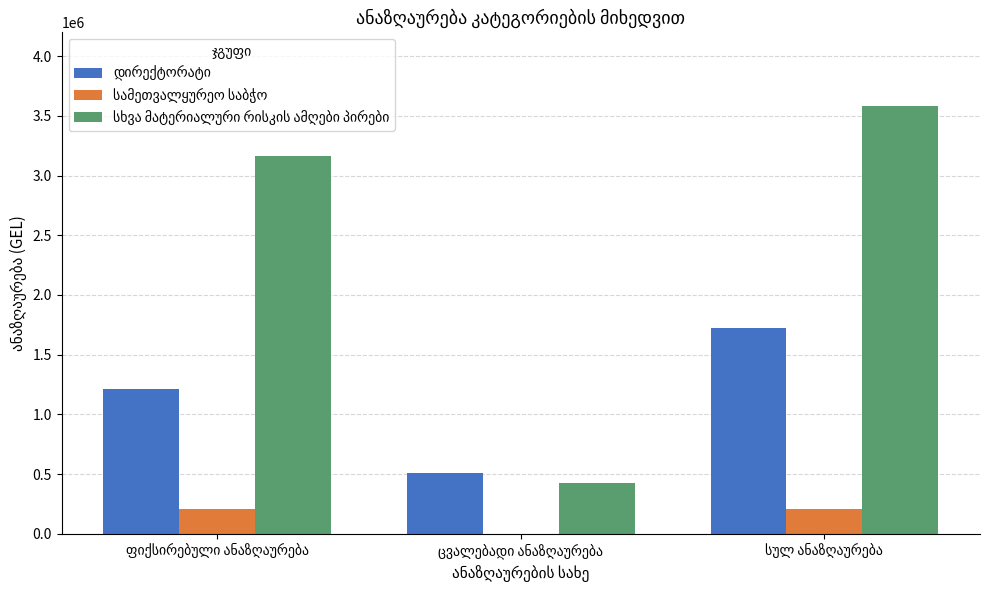

What is the maximum value shown in the chart?

3584199.9